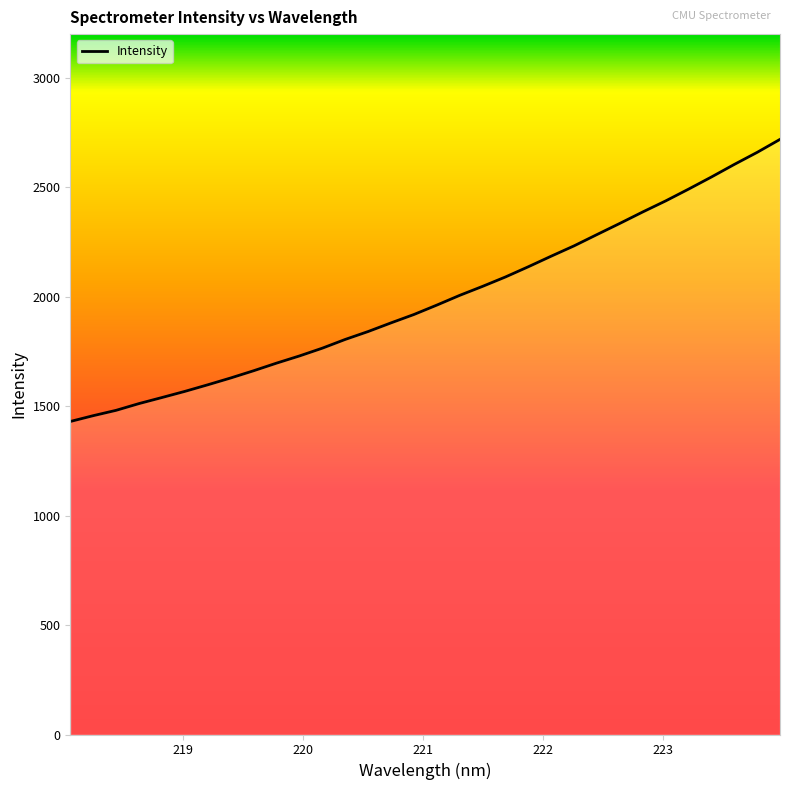

What is the maximum value shown in the chart?

2719.1